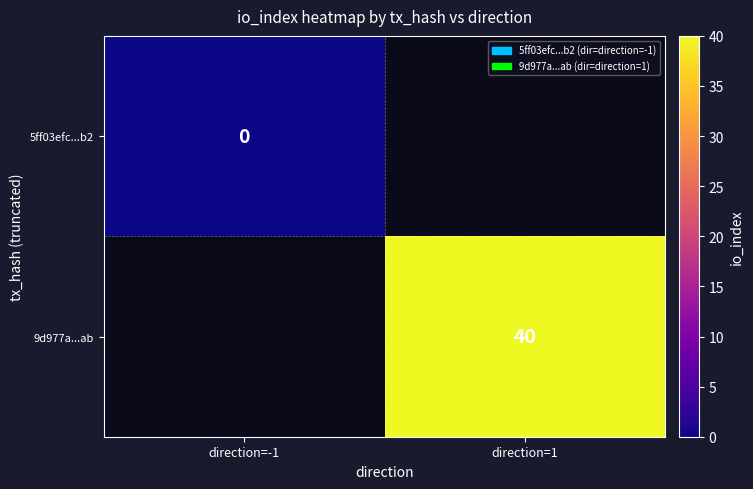

True or false: 9d977a...ab has a value of 40 at direction=1.

True